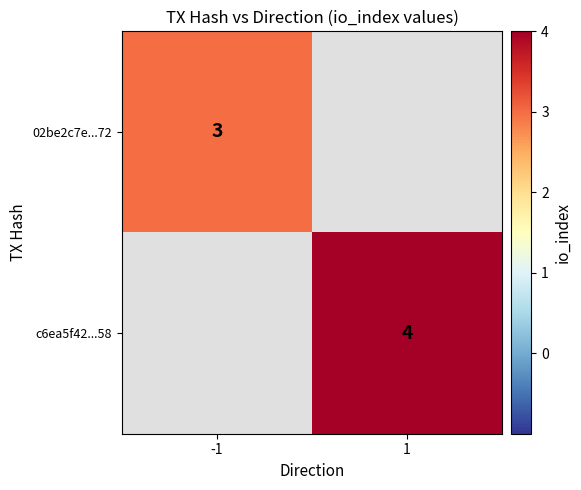

How many distinct data groups are displayed?

2